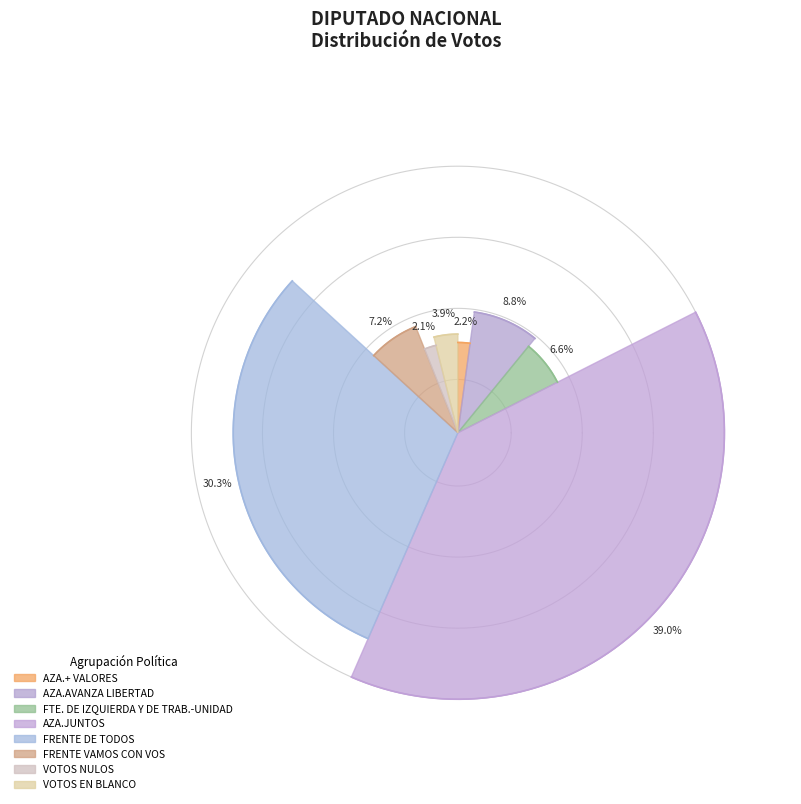

What is the total percentage of VOTOS EN BLANCO and FRENTE VAMOS CON VOS?

11.1%